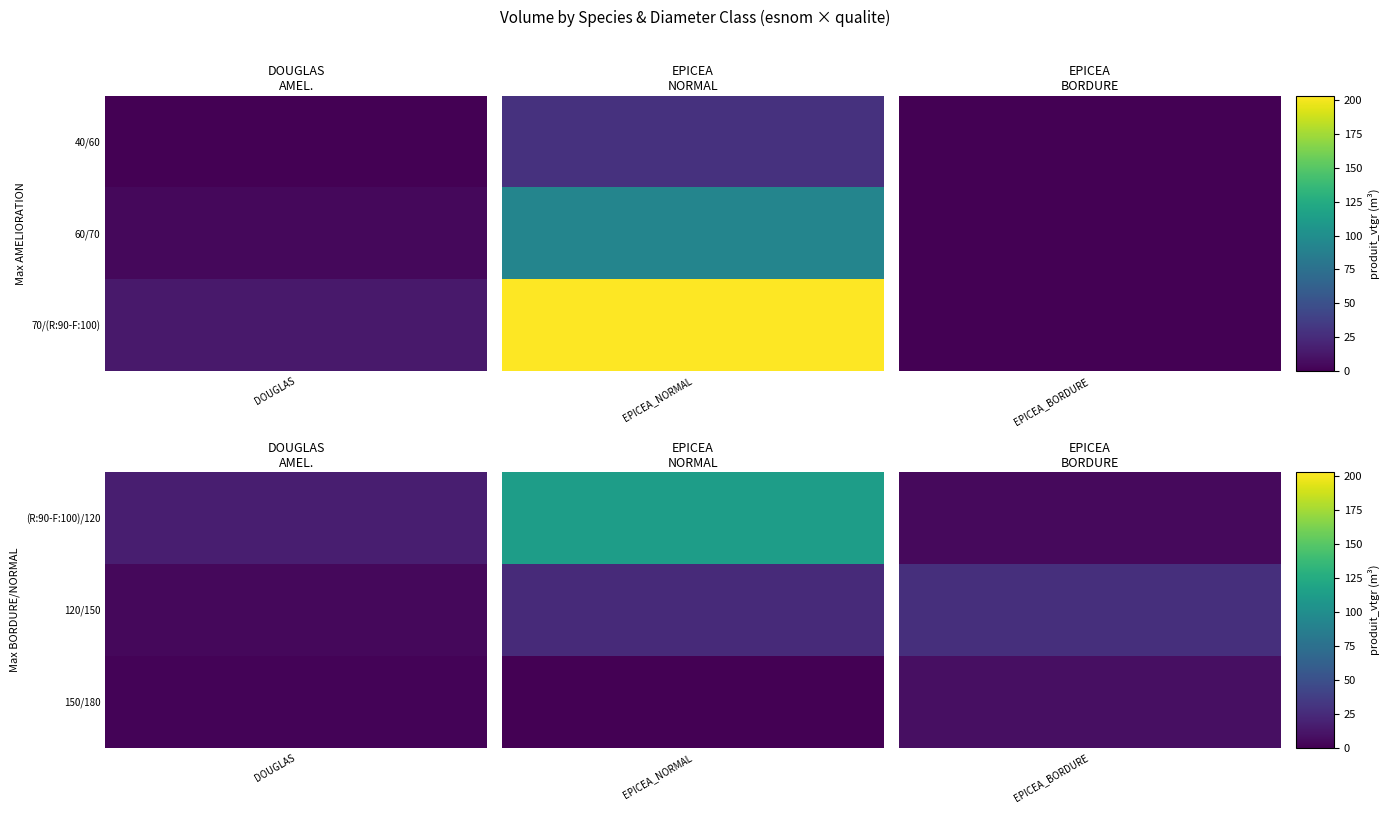

At which label does DOUGLAS first exceed 4?

60/70